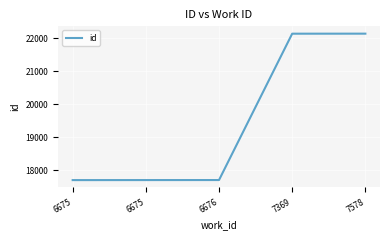

What is the change in value from 7369 to 7578?

+1